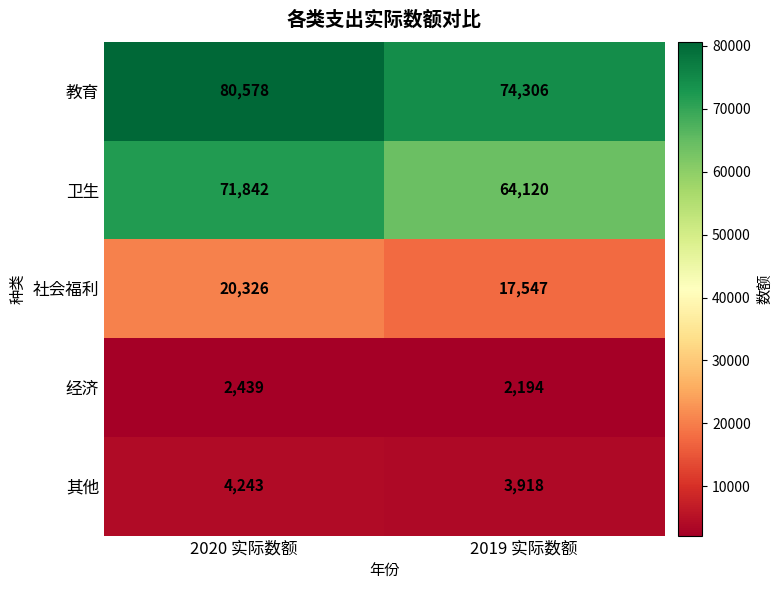

Reading left to right, transcribe all the data shown in this chart.

教育: 80578	74306
卫生: 71842	64120
社会福利: 20326	17547
经济: 2439	2194
其他: 4243	3918